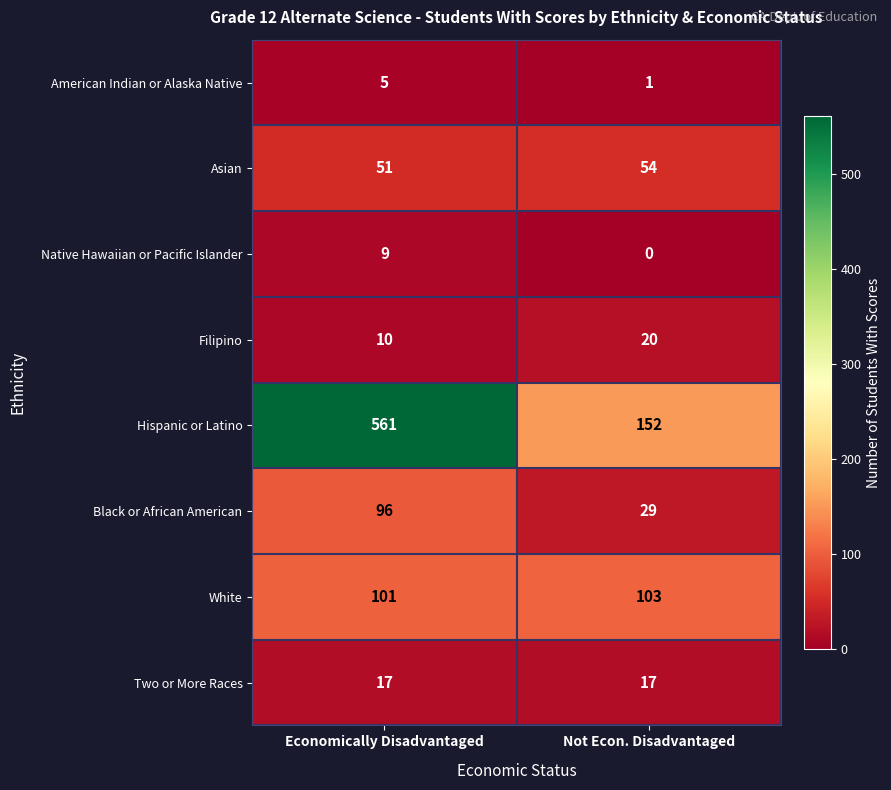

What value does the Asian series have at Not Econ. Disadvantaged?

54